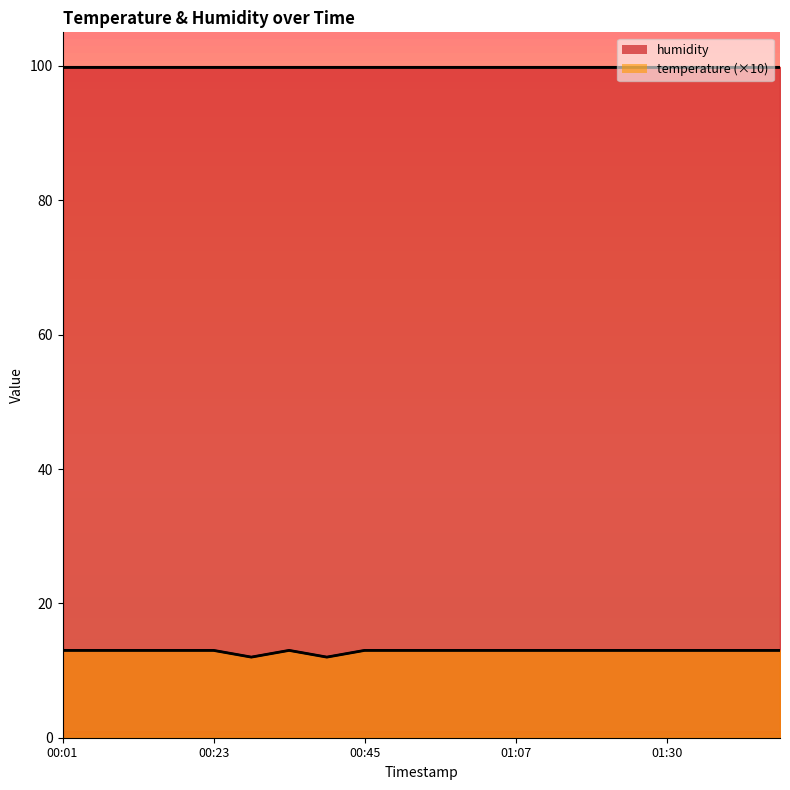

What is the smallest value displayed?

12